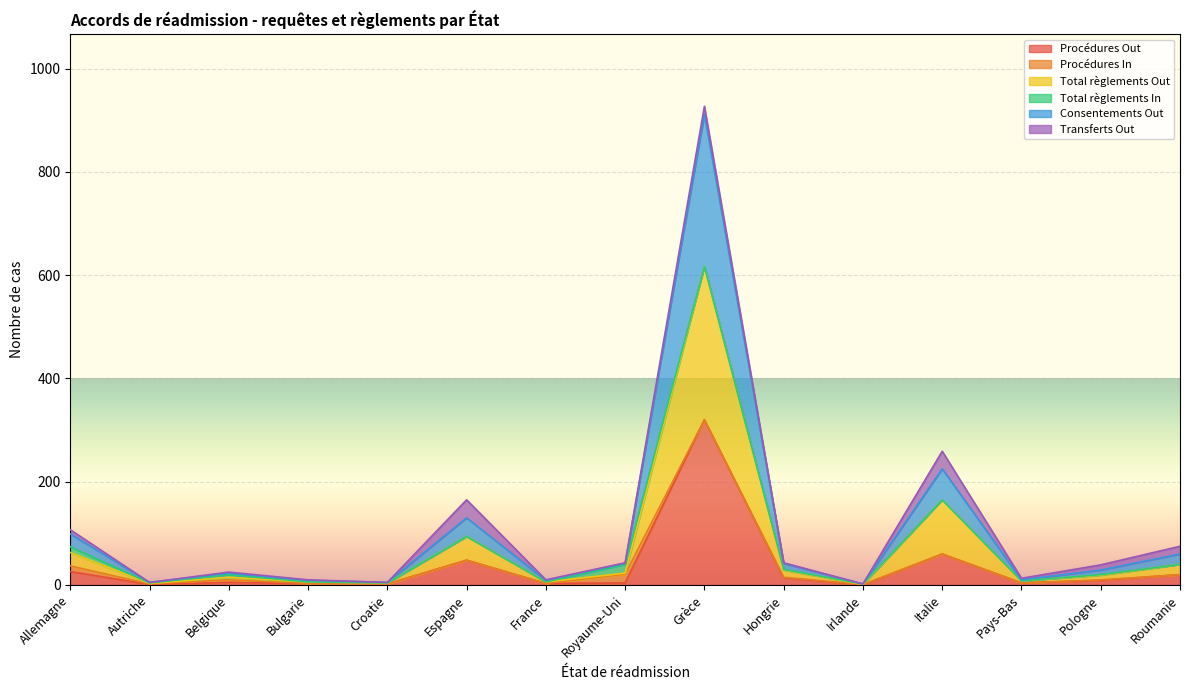

Which series has the largest range (max minus min)?

Consentements Out